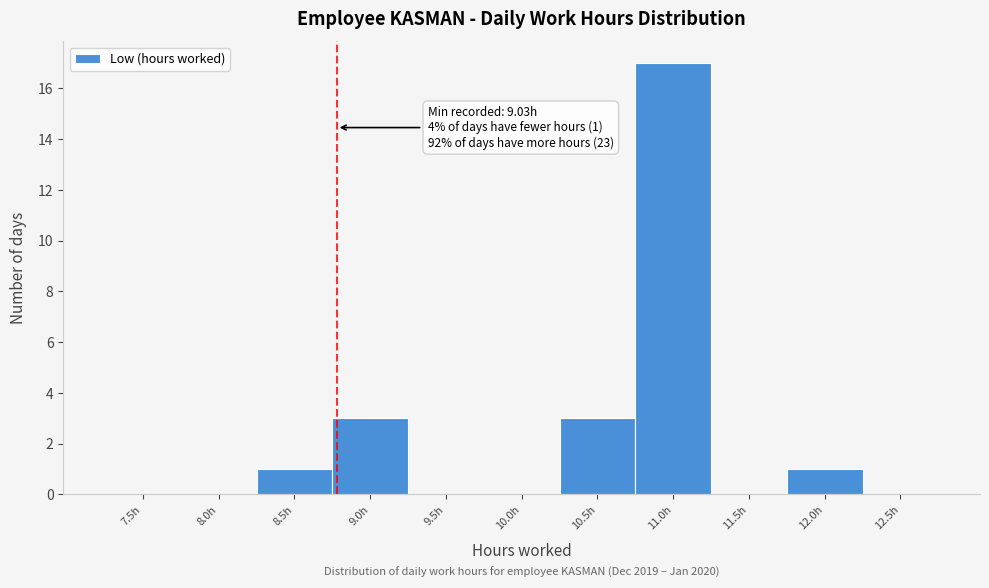

Reading left to right, transcribe all the data shown in this chart.

7.5h=0	8.0h=0	8.5h=1	9.0h=3	9.5h=0	10.0h=0	10.5h=3	11.0h=17	11.5h=0	12.0h=1	12.5h=0